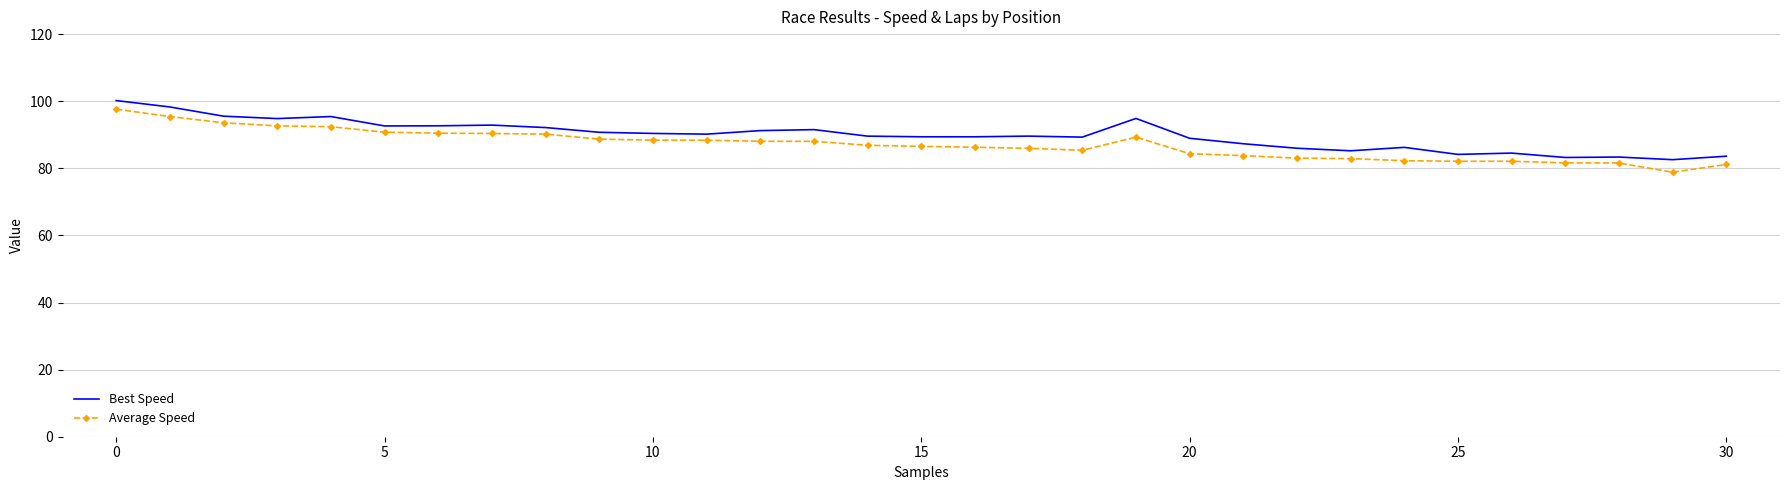

What is the minimum value for Average Speed?

78.8